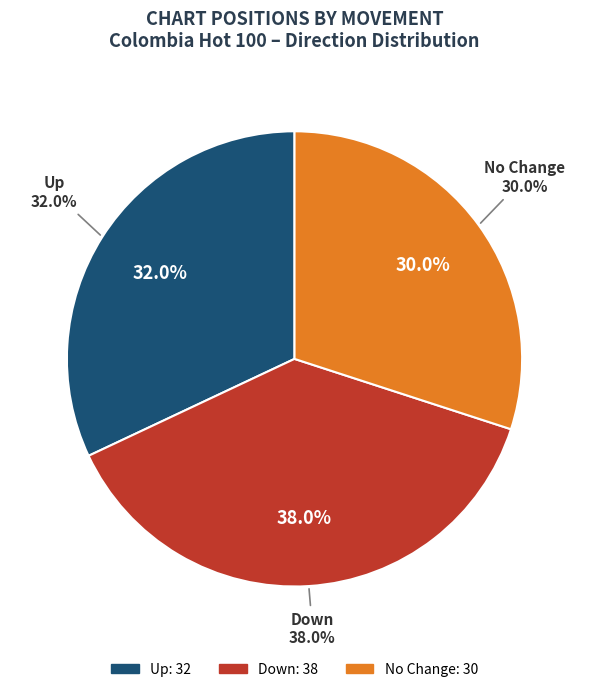

Between down and -, which is larger?

down